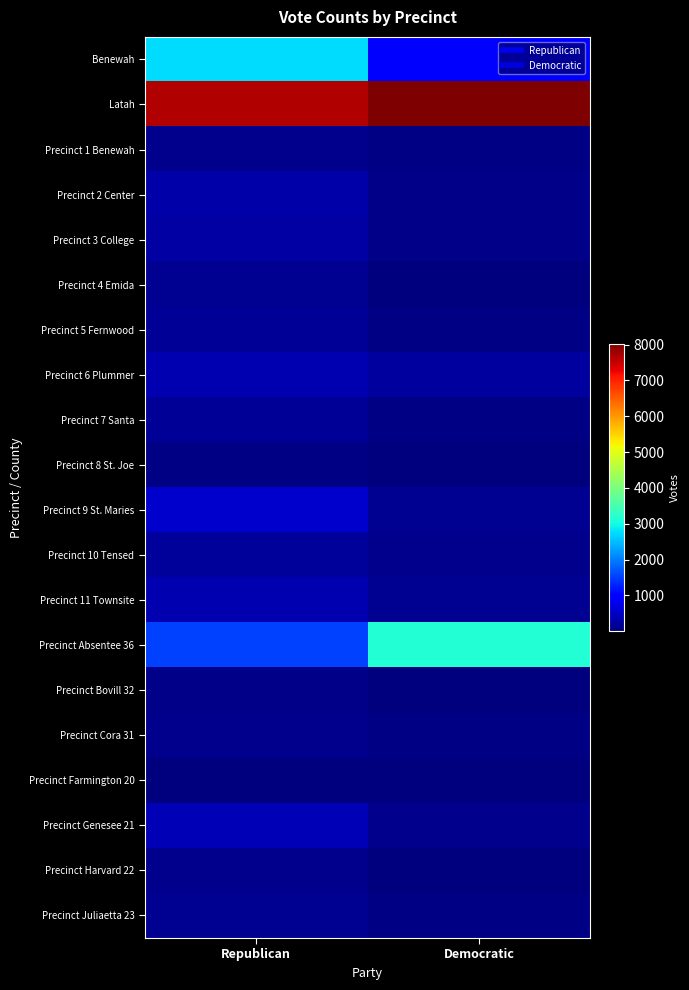

Reading left to right, list all the values displayed in this chart.

Benewah: Republican=2729	Democratic=933
Latah: Republican=7674	Democratic=8024
Precinct 1 Benewah: Republican=126	Democratic=39
Precinct 2 Center: Republican=312	Democratic=69
Precinct 3 College: Republican=270	Democratic=90
Precinct 4 Emida: Republican=147	Democratic=29
Precinct 5 Fernwood: Republican=161	Democratic=45
Precinct 6 Plummer: Republican=372	Democratic=241
Precinct 7 Santa: Republican=184	Democratic=46
Precinct 8 St. Joe: Republican=45	Democratic=4
Precinct 9 St. Maries: Republican=537	Democratic=129
Precinct 10 Tensed: Republican=214	Democratic=109
Precinct 11 Townsite: Republican=361	Democratic=132
Precinct Absentee 36: Republican=1518	Democratic=3144
Precinct Bovill 32: Republican=68	Democratic=26
Precinct Cora 31: Republican=119	Democratic=36
Precinct Farmington 20: Republican=20	Democratic=3
Precinct Genesee 21: Republican=403	Democratic=120
Precinct Harvard 22: Republican=112	Democratic=21
Precinct Juliaetta 23: Republican=155	Democratic=63